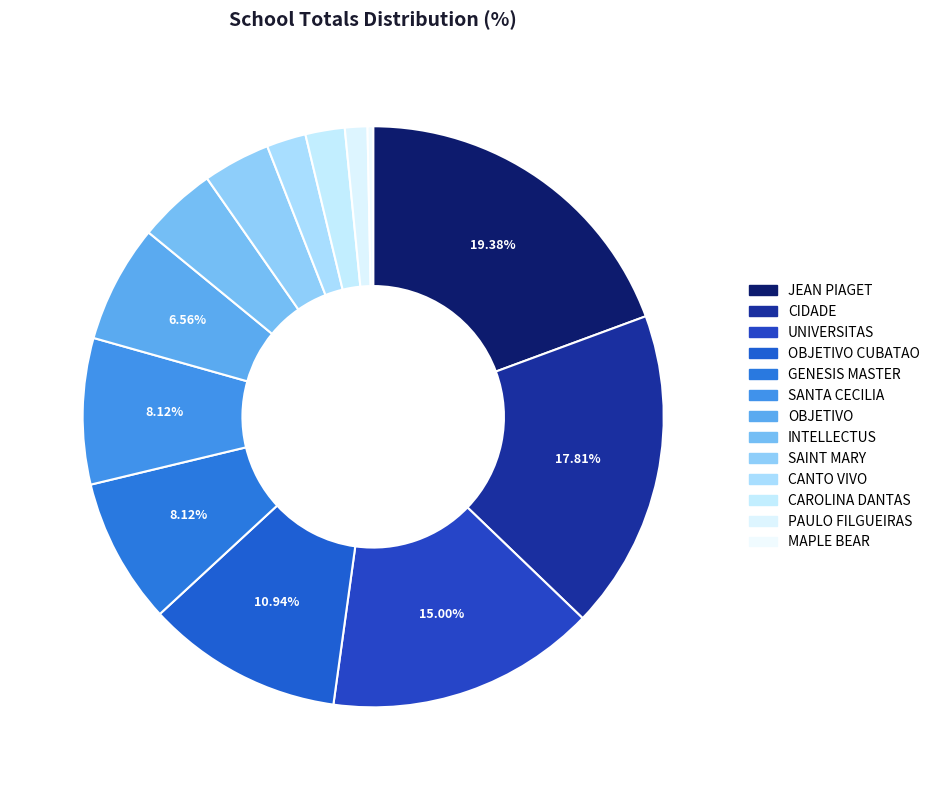

Rank the categories by value from highest to lowest.

JEAN PIAGET, CIDADE, UNIVERSITAS, OBJETIVO CUBATAO, GENESIS MASTER, SANTA CECILIA, OBJETIVO, INTELLECTUS, SAINT MARY, CANTO VIVO, CAROLINA DANTAS, PAULO FILGUEIRAS, MAPLE BEAR